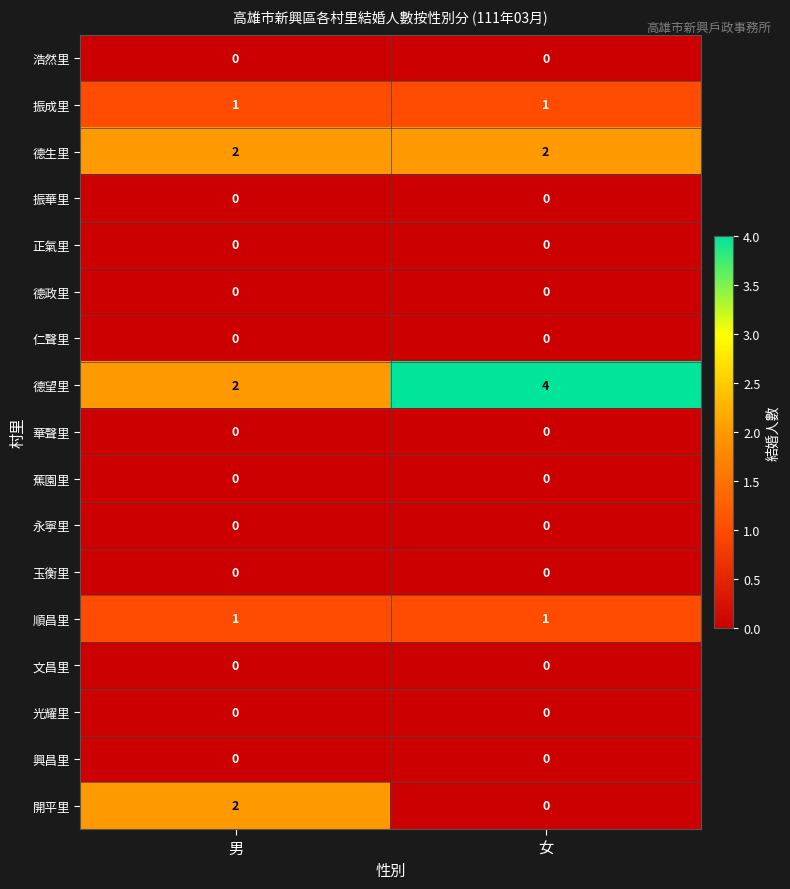

Is it true that 開平里 equals 0 at 女?

True